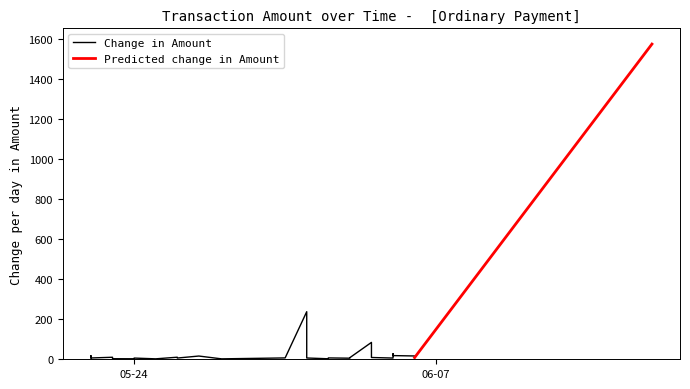

True or false: Fee per month and Amount per month cross at least once.

False